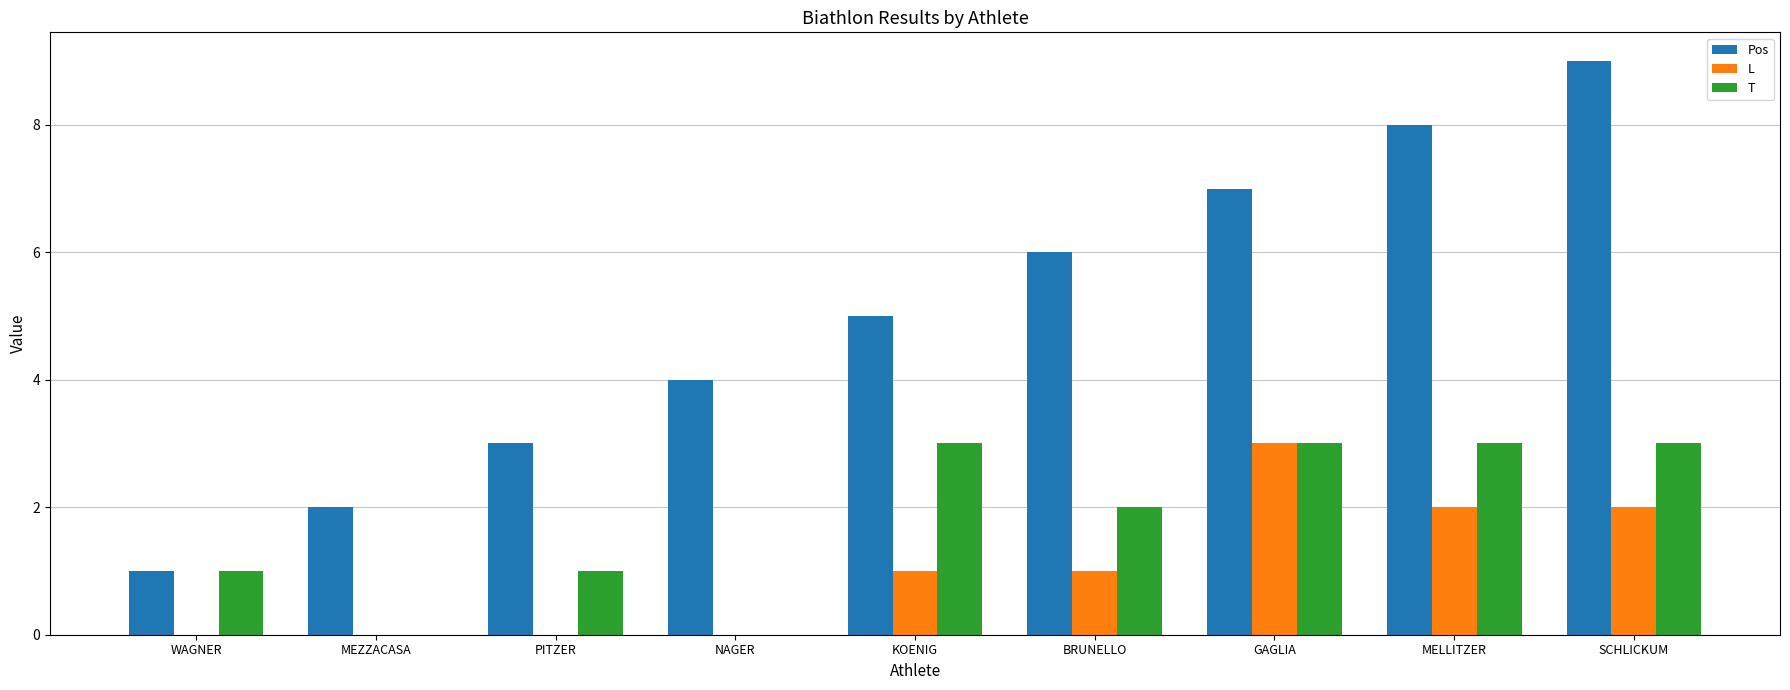

The value of L at KOENIG is 1. True or false?

True